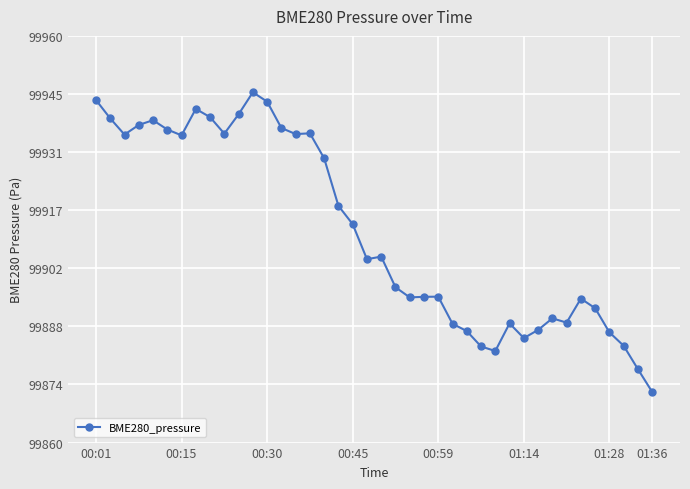

What is the greatest value displayed?

99946.1